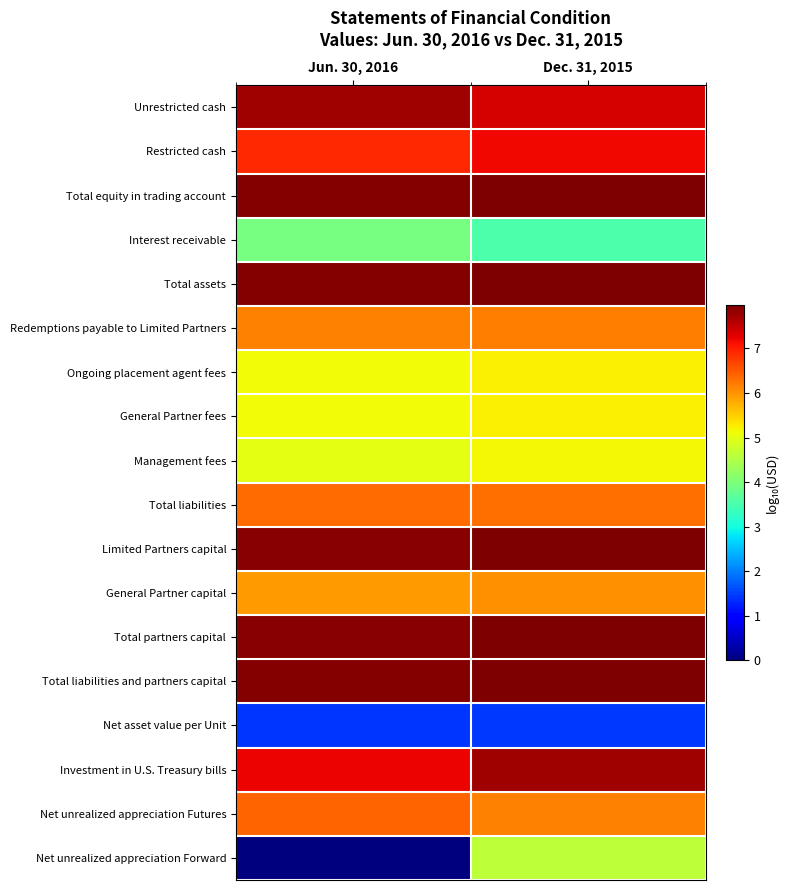

What is the spread (max minus min) of values at Dec. 31, 2015?

6.5